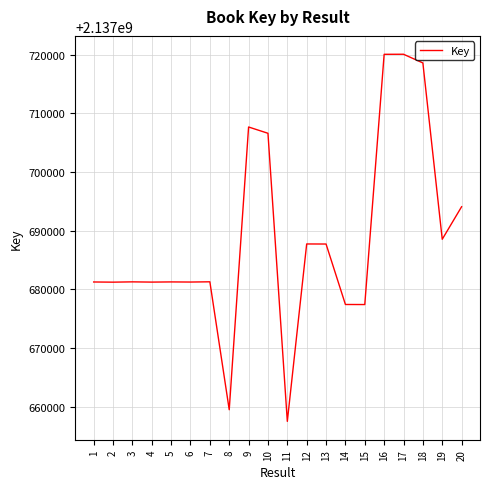

Approximately how many times larger is the value at 18 compared to 5?

1.0